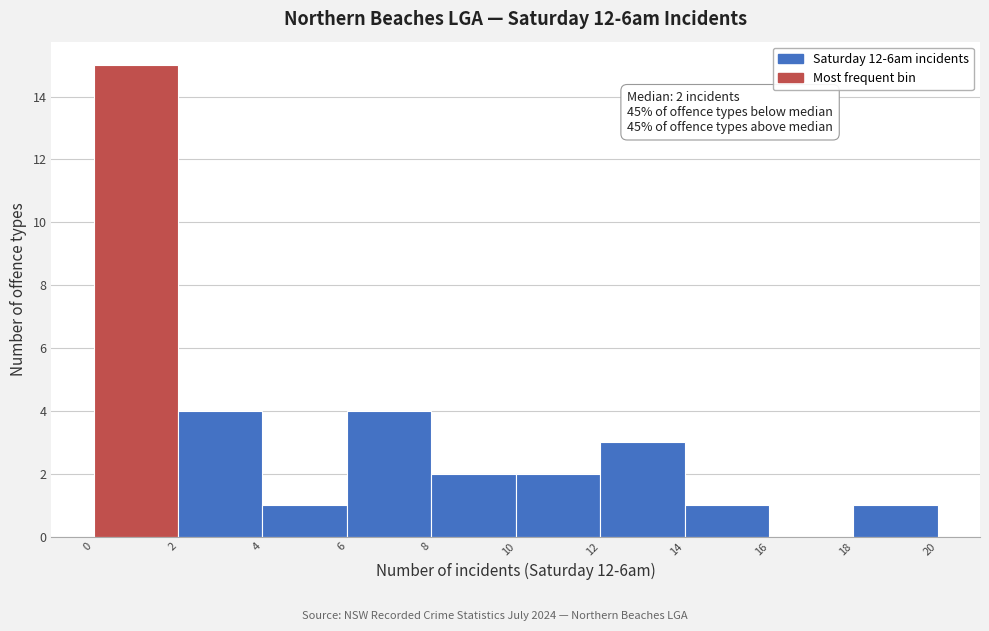

Over which range of the x-axis is the bar tallest?

0 to 2